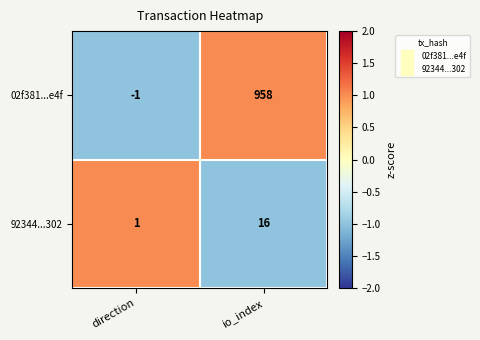

What is the approximate value of 92344...302 at io_index, to the nearest 10?

20